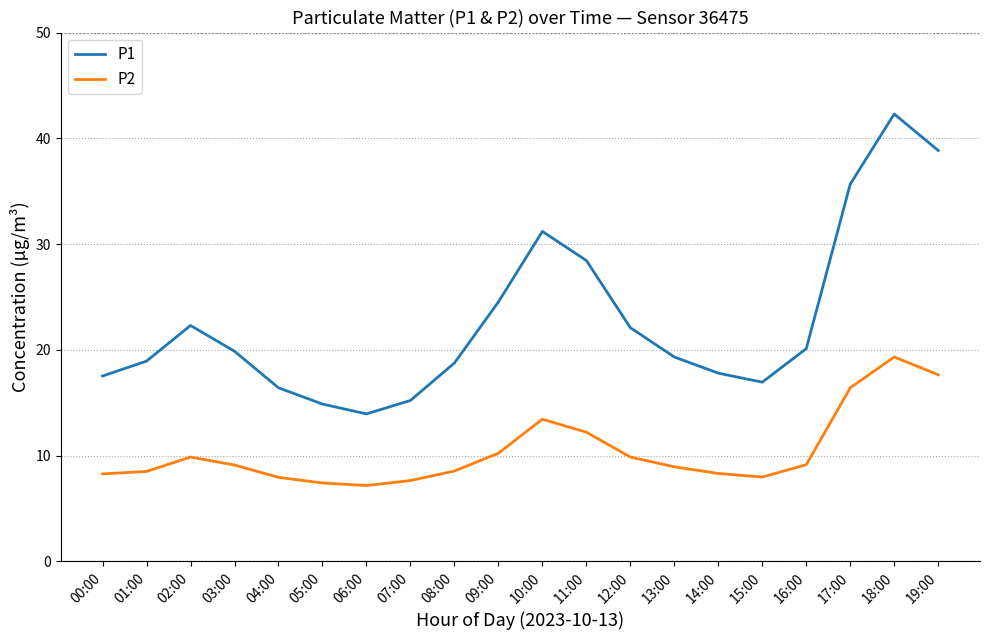

What is the highest value of the P1 series?

42.3